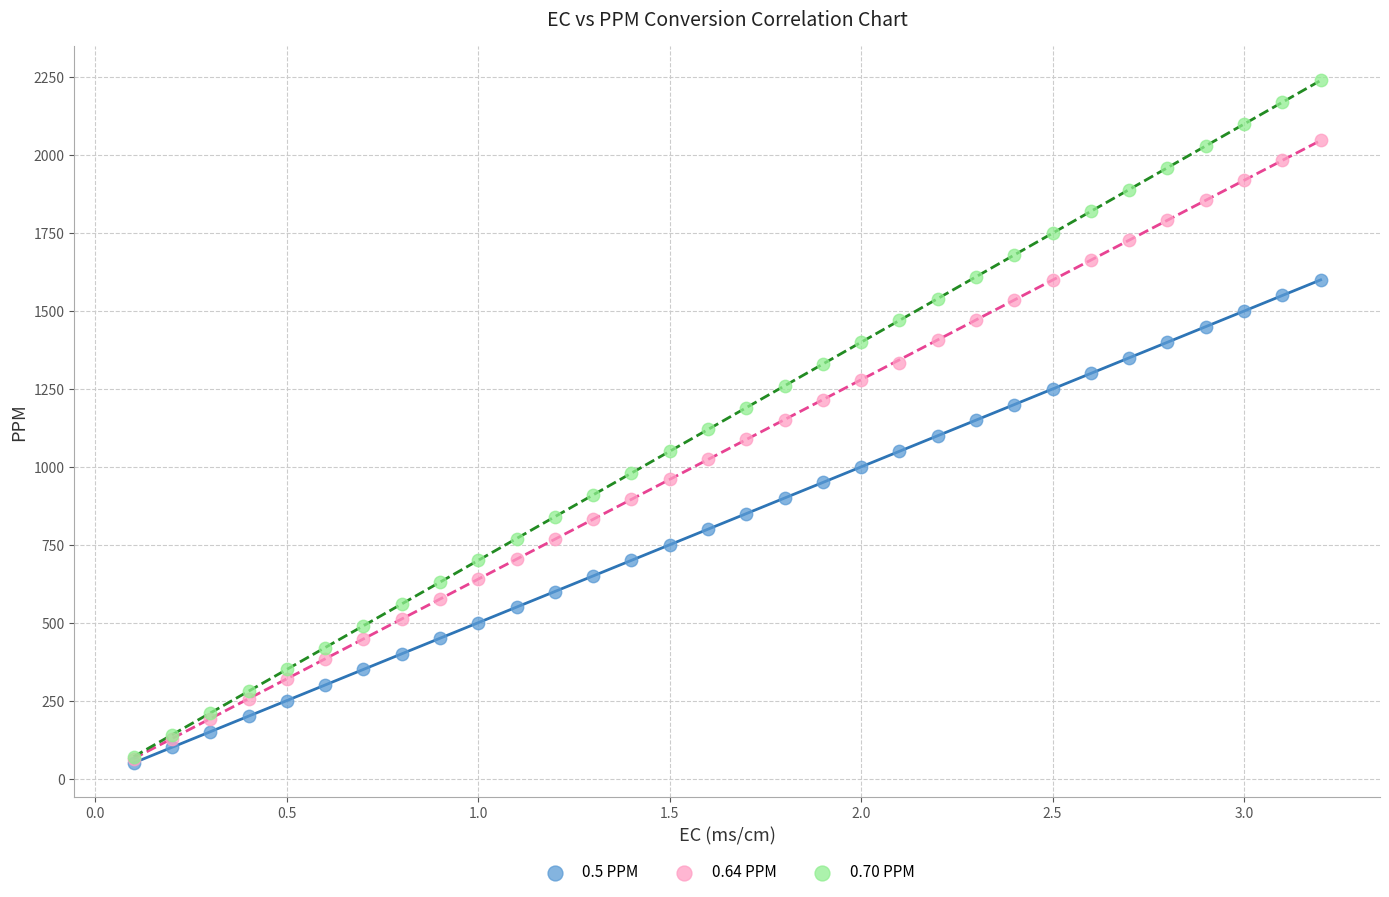

Which series contains the highest Y value?

0.70 PPM